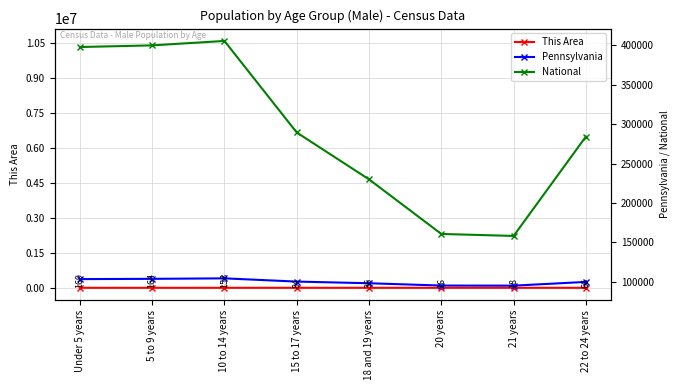

Does the chart display data point markers on the line(s)?

Yes